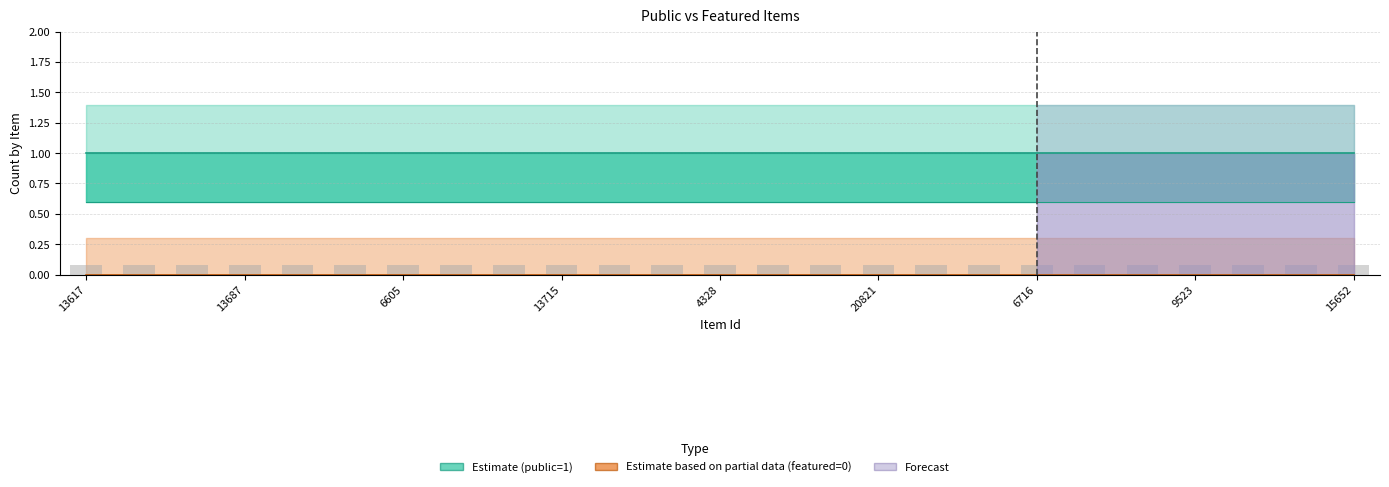

How many bars are there in each group?

6